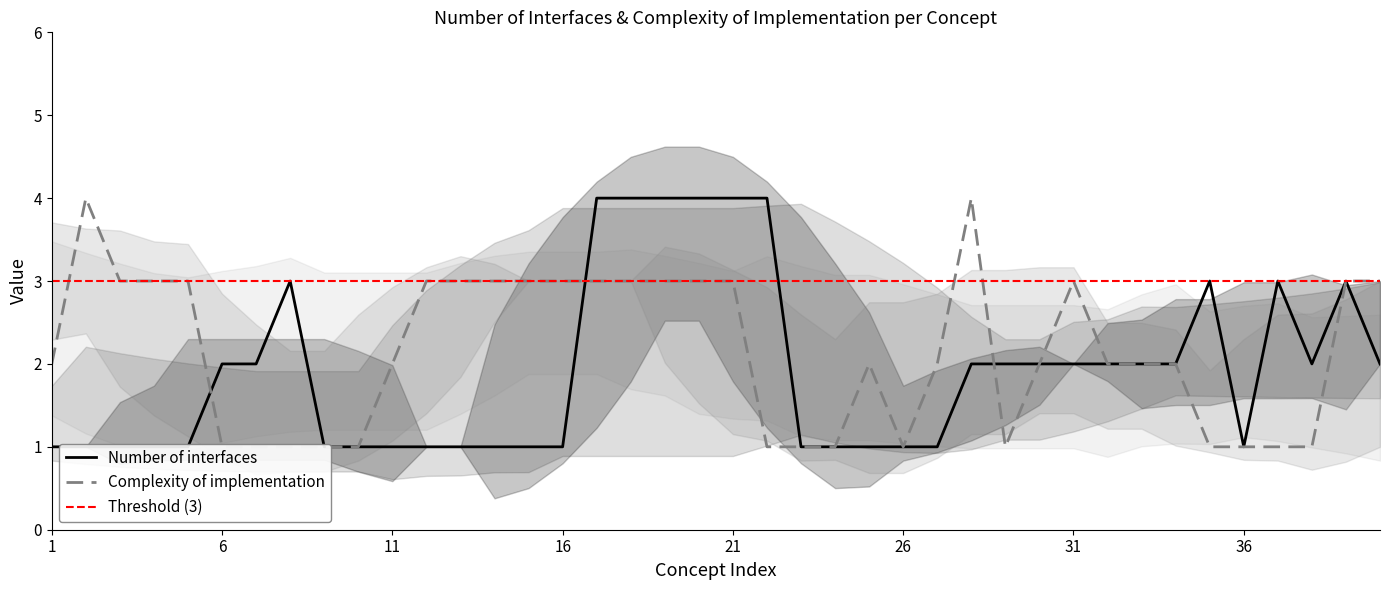

Reading right to left, list all the values displayed in this chart.

Number of interfaces: 2	3	2	3	1	3	2	2	2	2	2	2	2	1	1	1	1	1	4	4	4	4	4	4	1	1	1	1	1	1	1	1	3	2	2	1	1	1	1	1
Complexity of implementation: 3	3	1	1	1	1	2	2	2	3	2	1	4	2	1	2	1	1	1	3	3	3	3	3	3	3	3	3	3	2	1	1	1	1	1	3	3	3	4	2